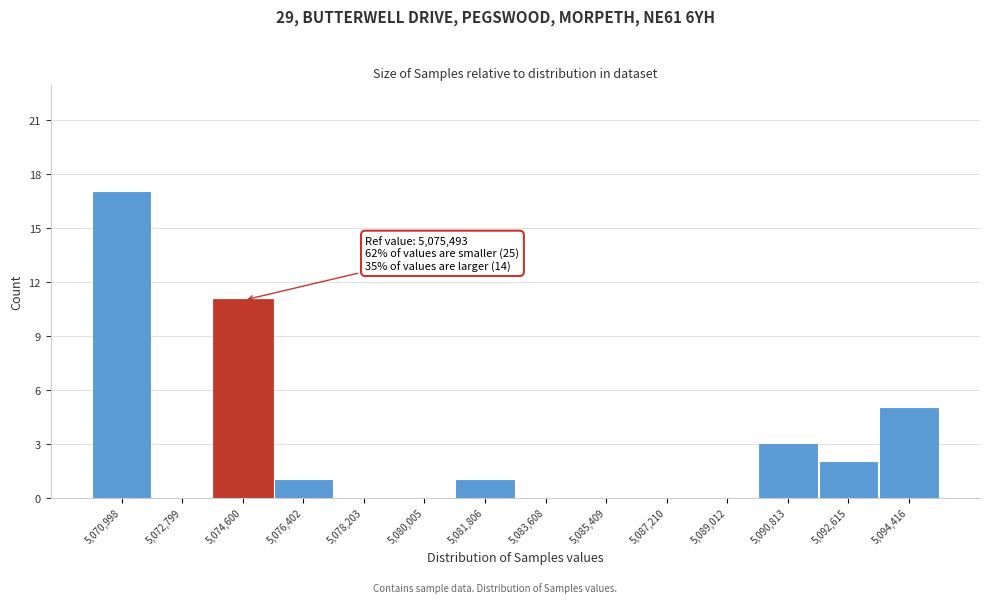

Reading left to right, transcribe all the data shown in this chart.

5,070,998=17	5,072,799=0	5,074,600=11	5,076,402=1	5,078,203=0	5,080,005=0	5,081,806=1	5,083,608=0	5,085,409=0	5,087,210=0	5,089,012=0	5,090,813=3	5,092,615=2	5,094,416=5